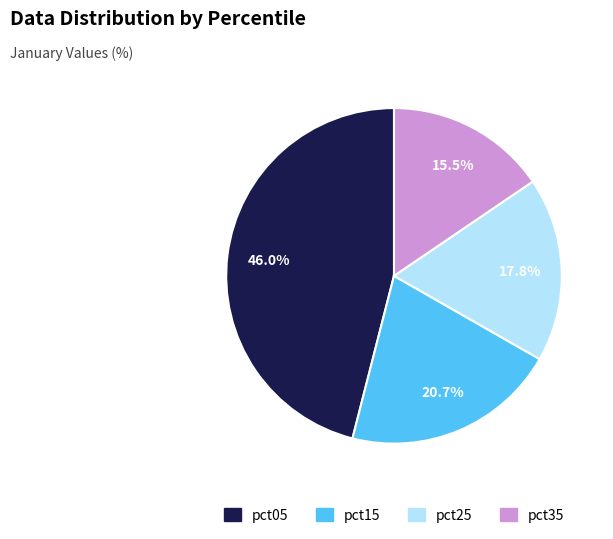

Does any single category account for the majority?

No